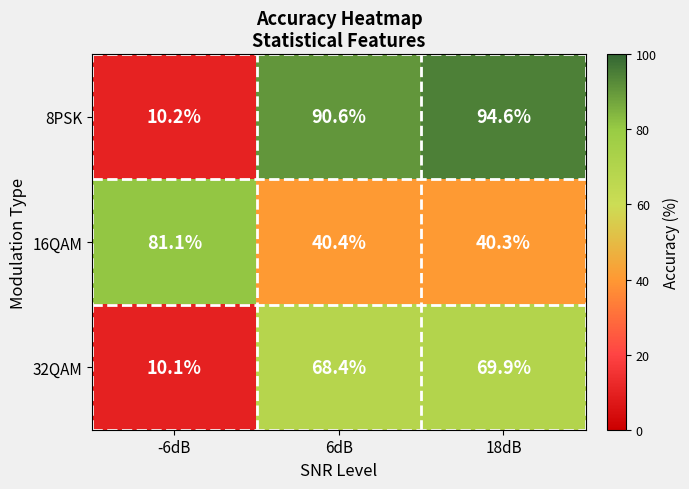

How many series are shown in this chart?

3